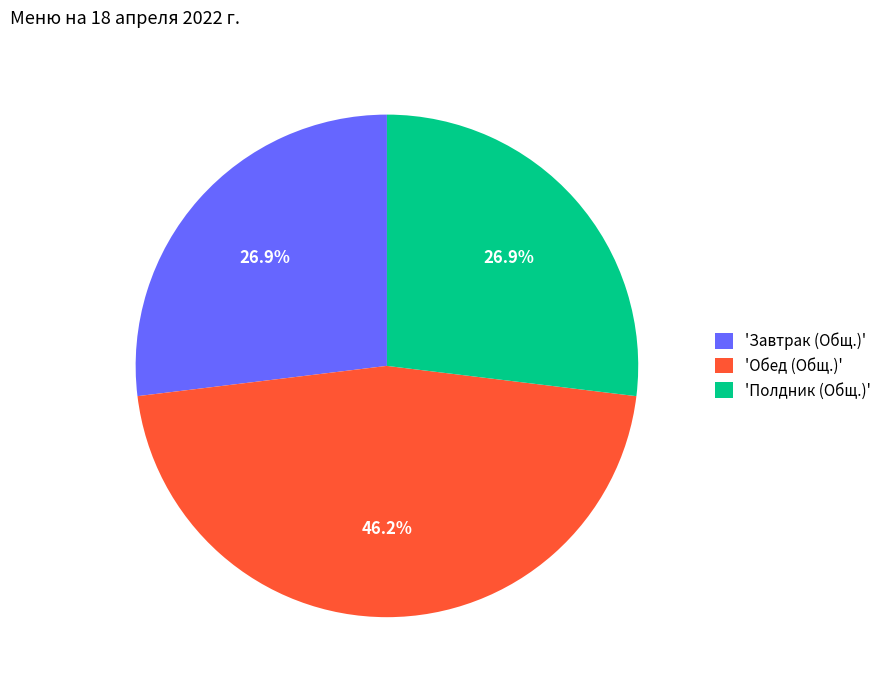

What is the largest slice in the pie chart?

'Обед (Общ.)'